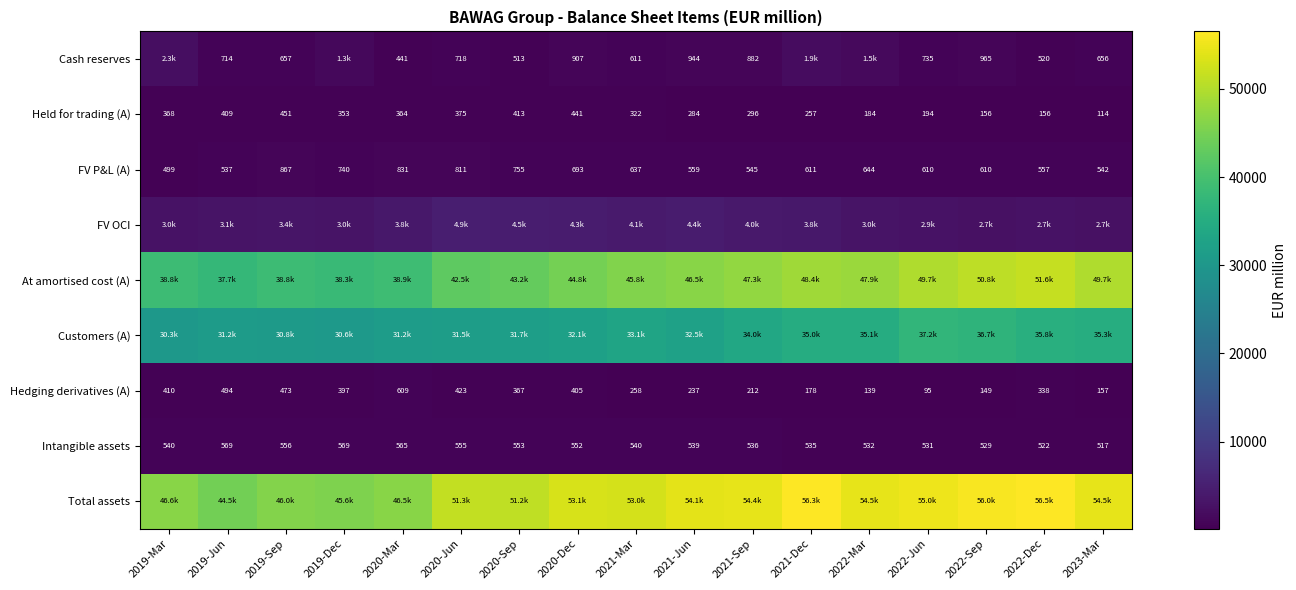

At which label does FV P&L (A) reach its minimum?

2019-Mar